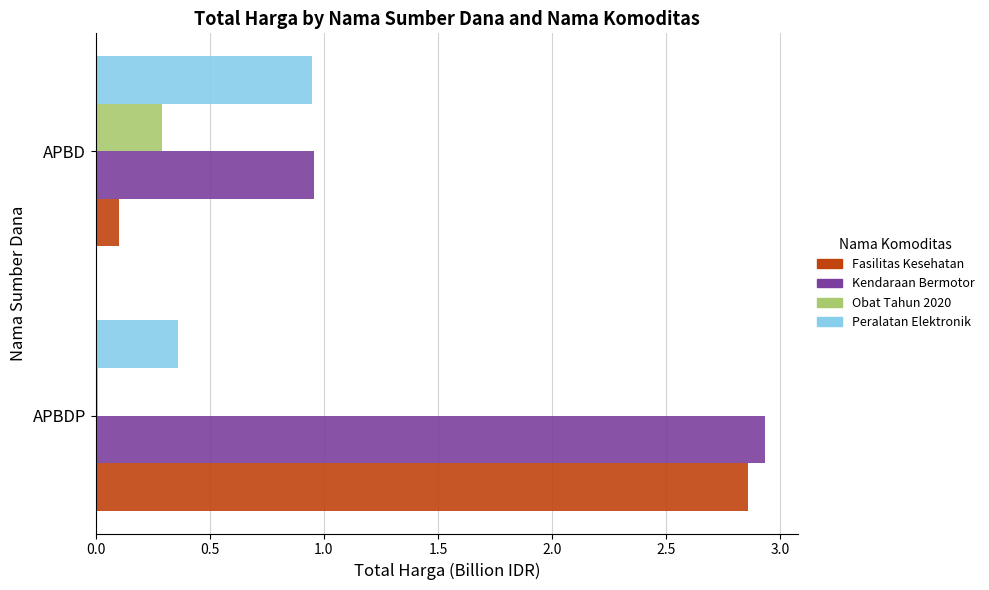

Between APBDP and APBD, which series saw the biggest shift?

Fasilitas Kesehatan